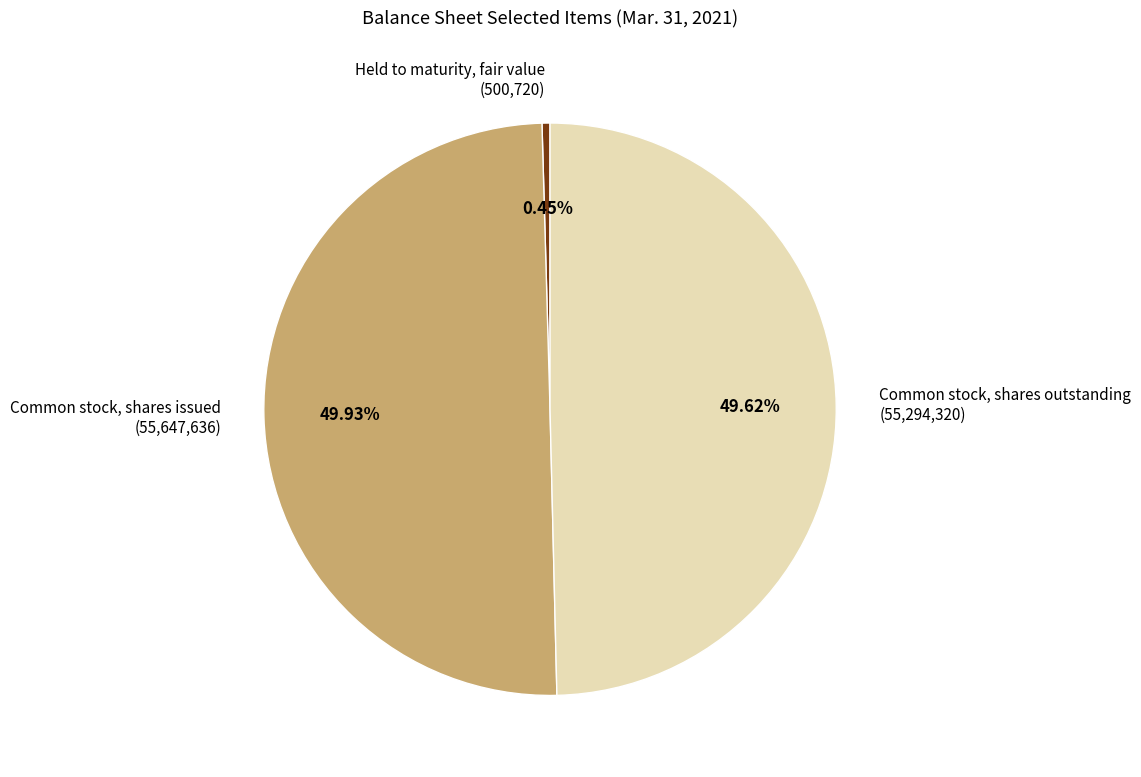

To the nearest percent, what is the difference between the Common stock, shares outstanding and Held to maturity, fair value slice percentages?

49%